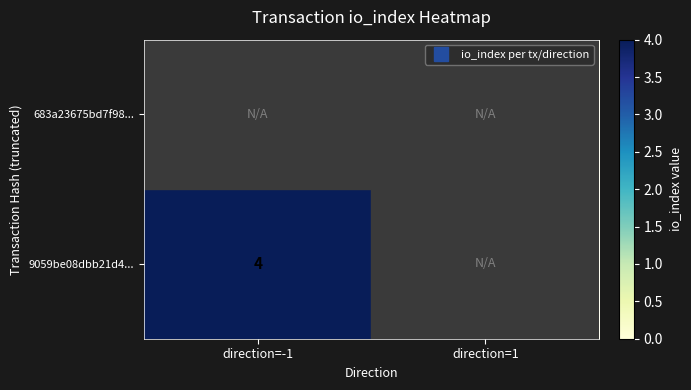

Rank the series at direction=1 from lowest to highest value.

683a23675bd7f98..., 9059be08dbb21d4...